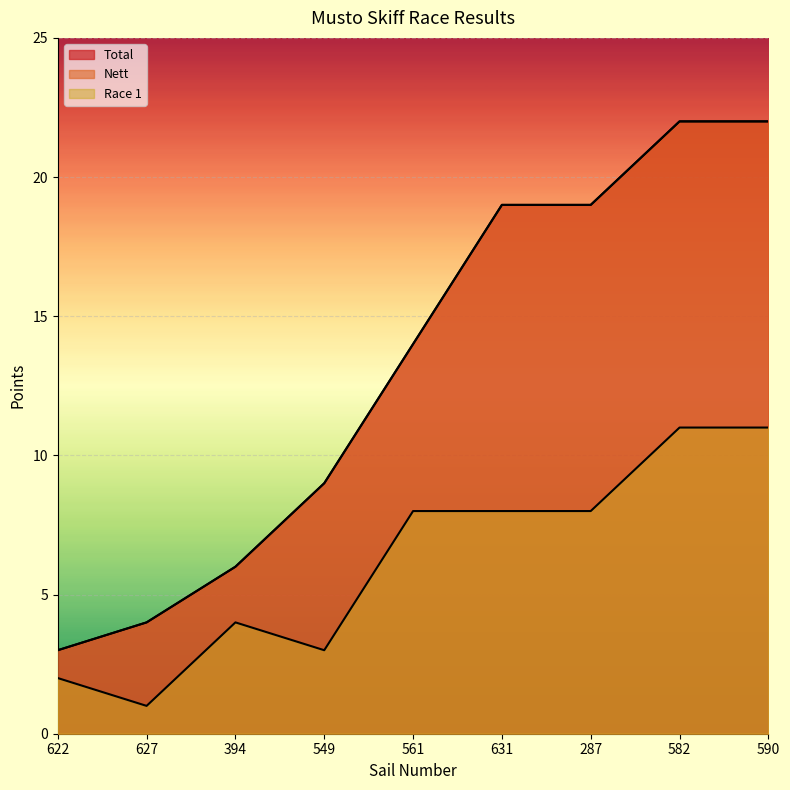

What position from the right is 549?

6